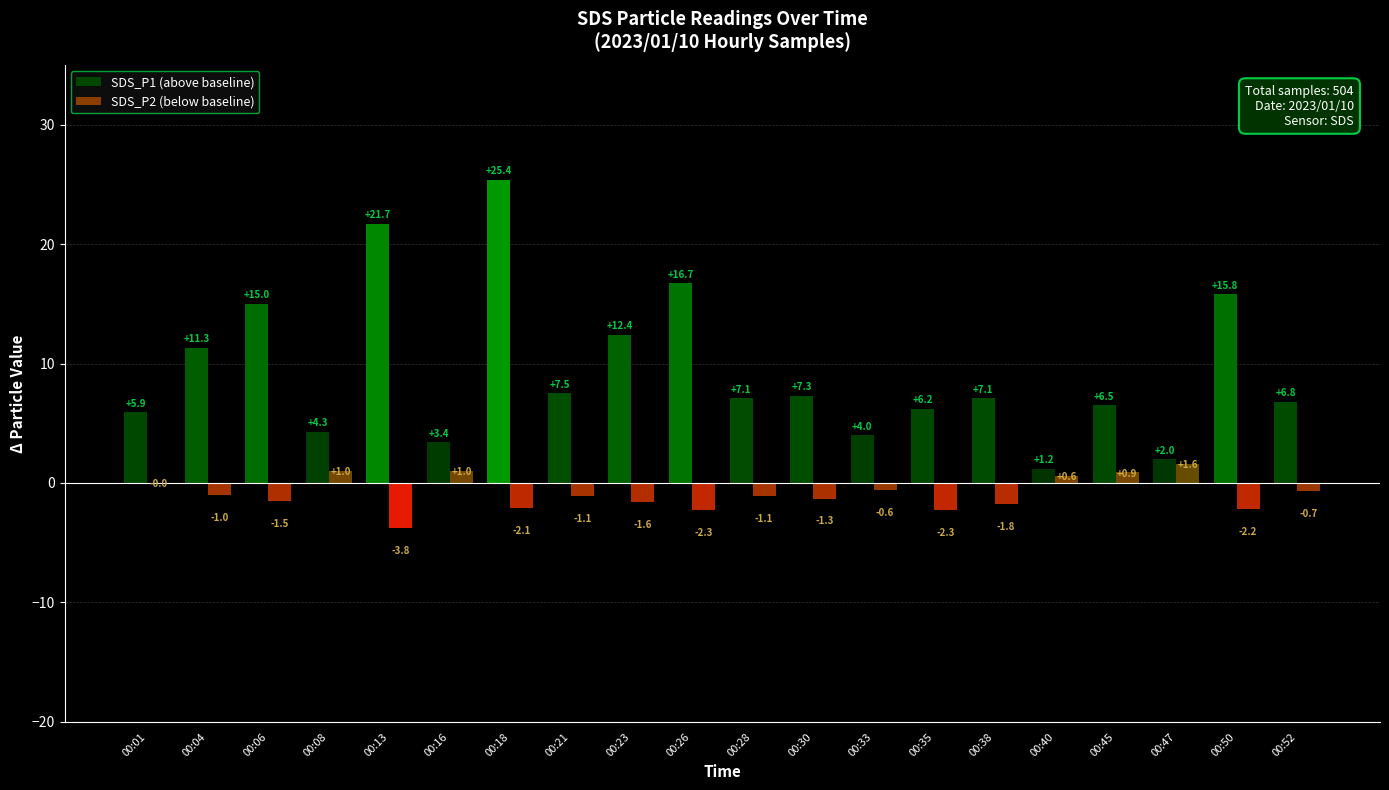

How many groups of bars are there?

20